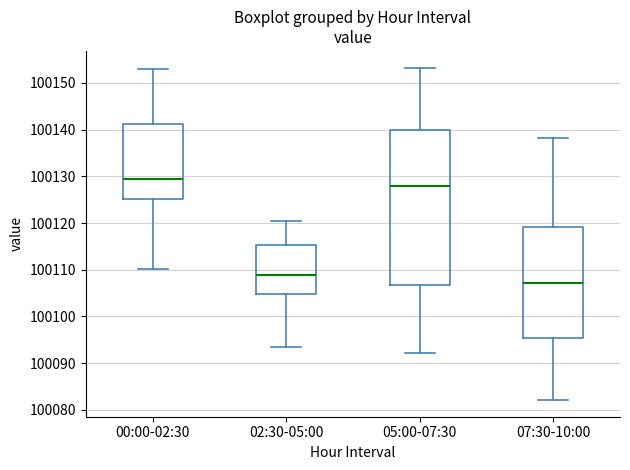

Which box's median line is the lowest?

07:30-10:00